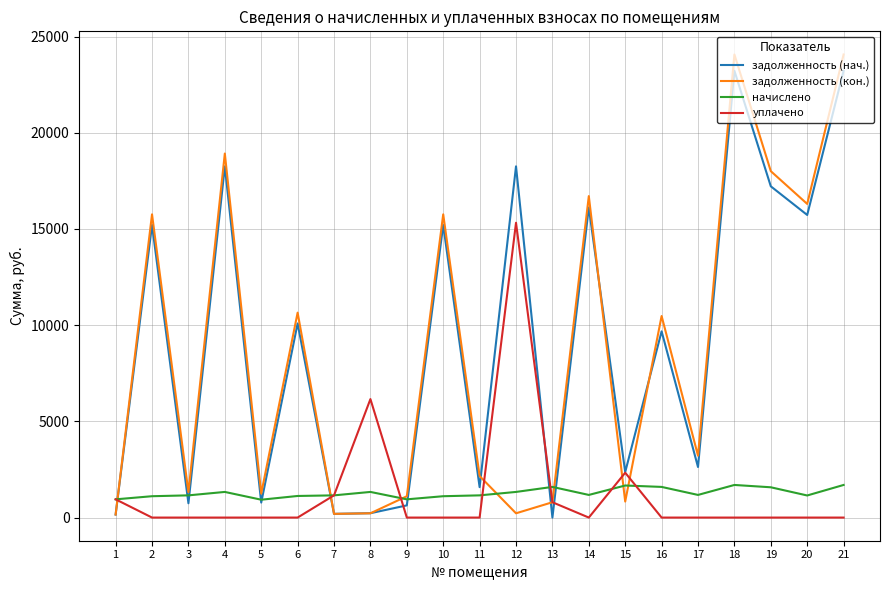

True or false: уплачено and начислено intersect in this chart.

True